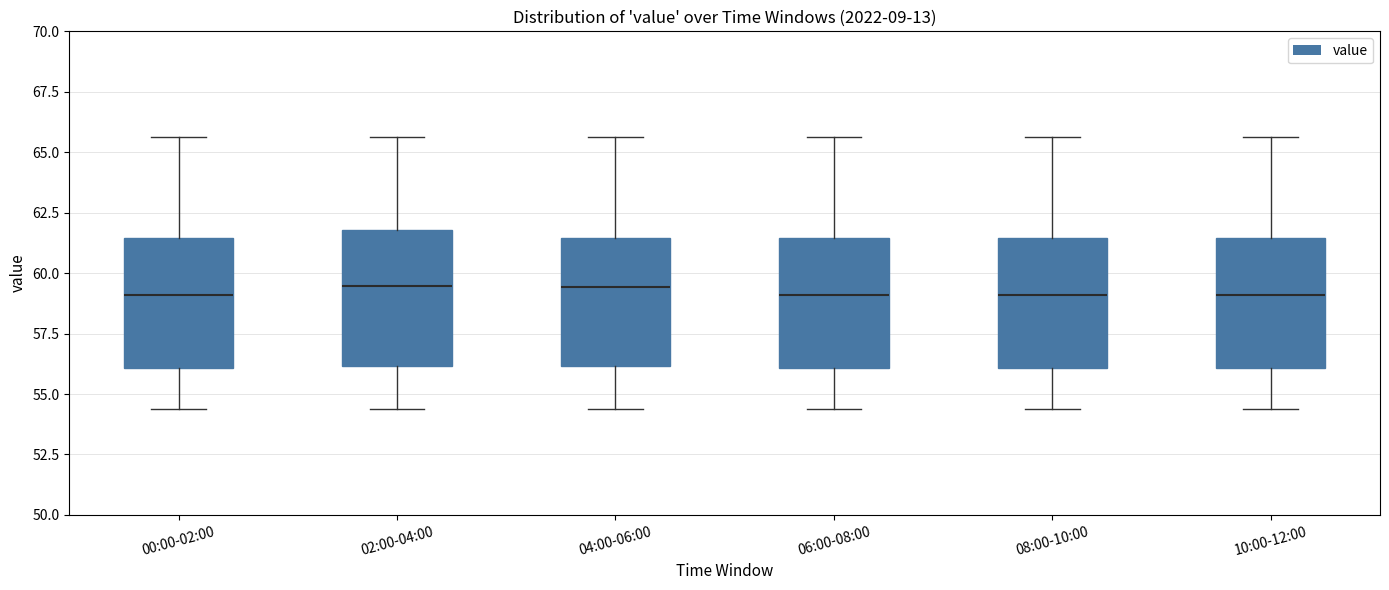

Reading left to right, read every box against the y-axis: the position of its median line, the range the box covers, and the ends of its whiskers. The values are not printed on the chart, so give them approximately, as read against the axis.

00:00-02:00: median 59.0, box 56.0 to 61.5, whiskers 54.5 to 65.5
02:00-04:00: median 59.5, box 56.0 to 62.0, whiskers 54.5 to 65.5
04:00-06:00: median 59.5, box 56.0 to 61.5, whiskers 54.5 to 65.5
06:00-08:00: median 59.0, box 56.0 to 61.5, whiskers 54.5 to 65.5
08:00-10:00: median 59.0, box 56.0 to 61.5, whiskers 54.5 to 65.5
10:00-12:00: median 59.0, box 56.0 to 61.5, whiskers 54.5 to 65.5